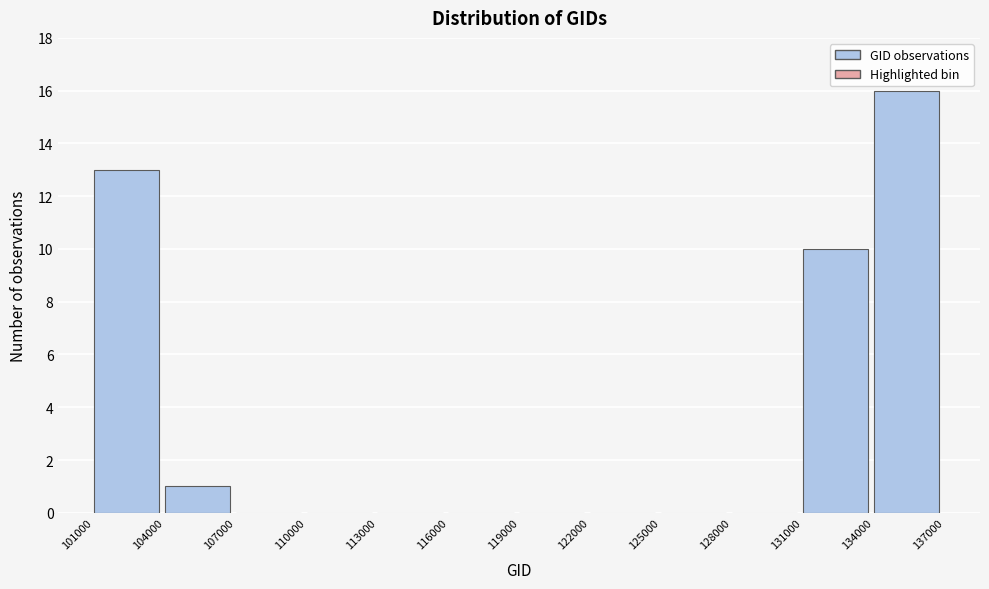

Reading left to right, list every bar in this chart as the range it spans on the x-axis followed by its height. The values are not printed on the chart, so give them approximately, as read against the axis.

101000 to 104000: 13
104000 to 107000: 1
107000 to 110000: 0
110000 to 113000: 0
113000 to 116000: 0
116000 to 119000: 0
119000 to 122000: 0
122000 to 125000: 0
125000 to 128000: 0
128000 to 131000: 0
131000 to 134000: 10
134000 to 137000: 16